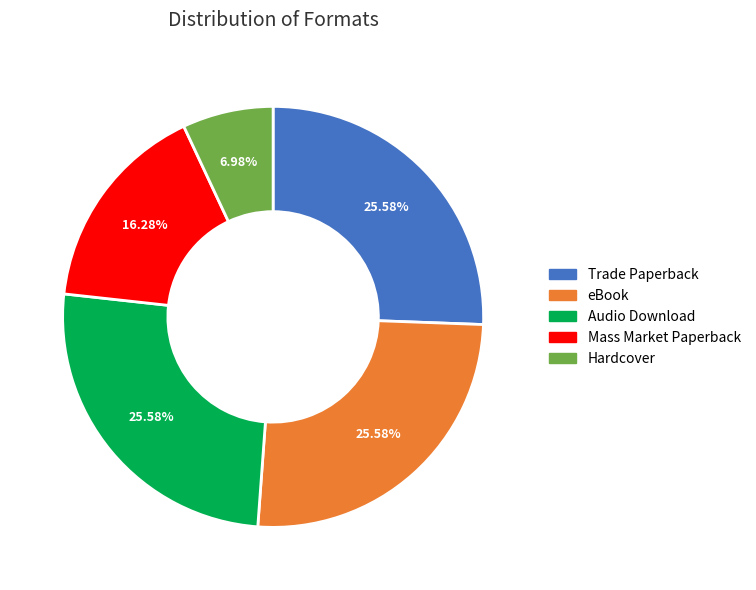

True or false: eBook accounts for 15% of the total.

False